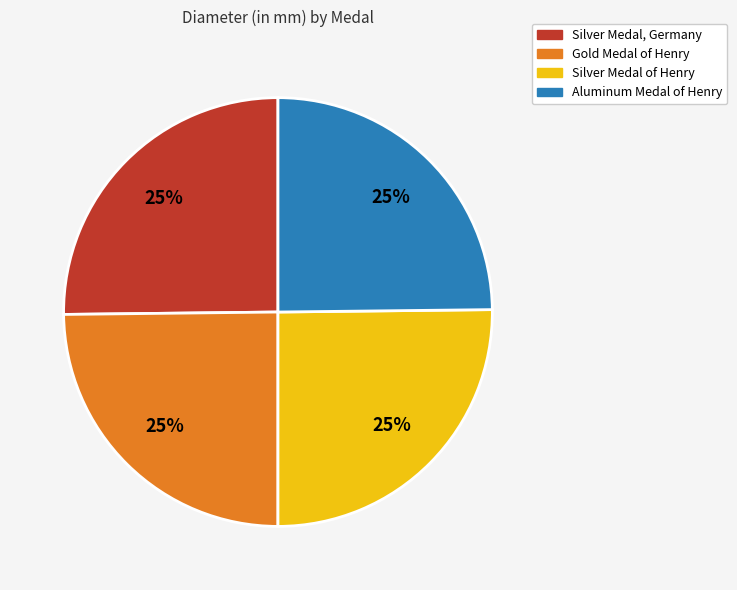

Is Silver Medal, Germany the majority of the pie?

No